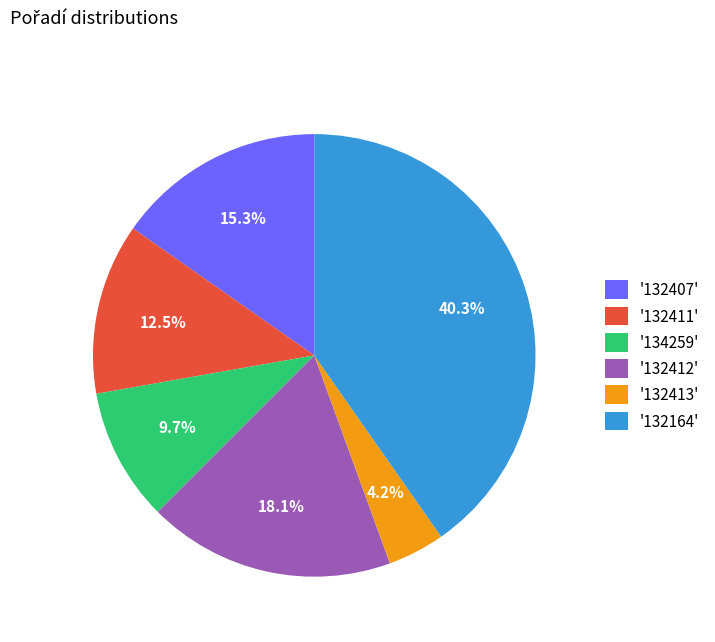

Is there any slice that represents more than half of the pie?

No